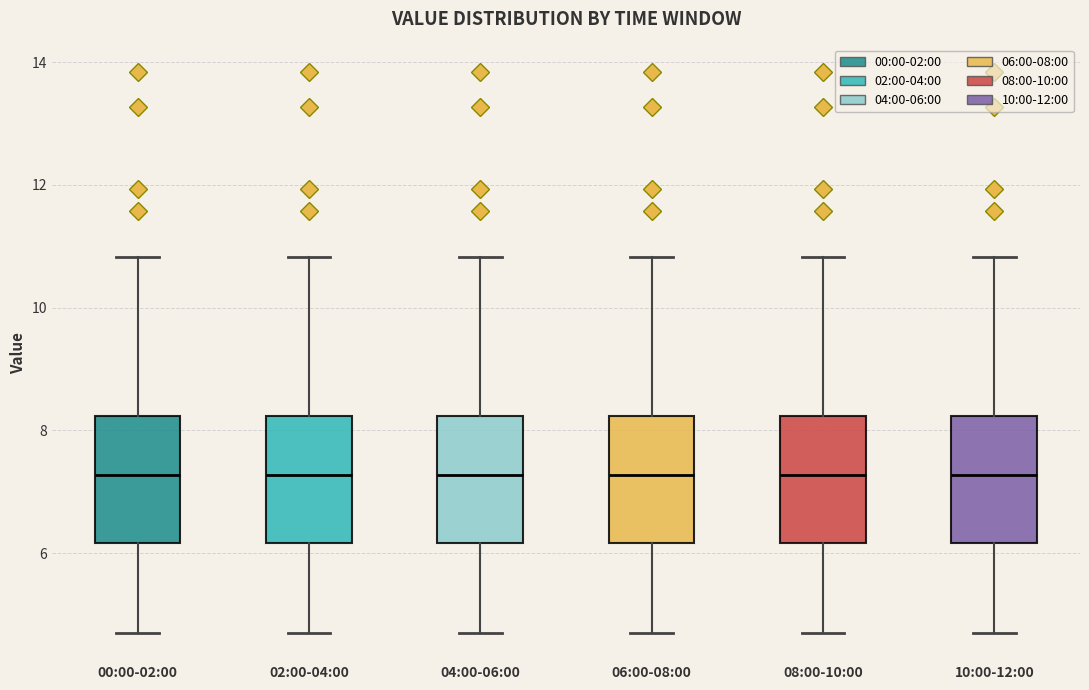

Where is the lower edge of the box for 08:00-10:00 on the y-axis? The values are not printed on the chart, so give them approximately, as read against the axis.

6.2